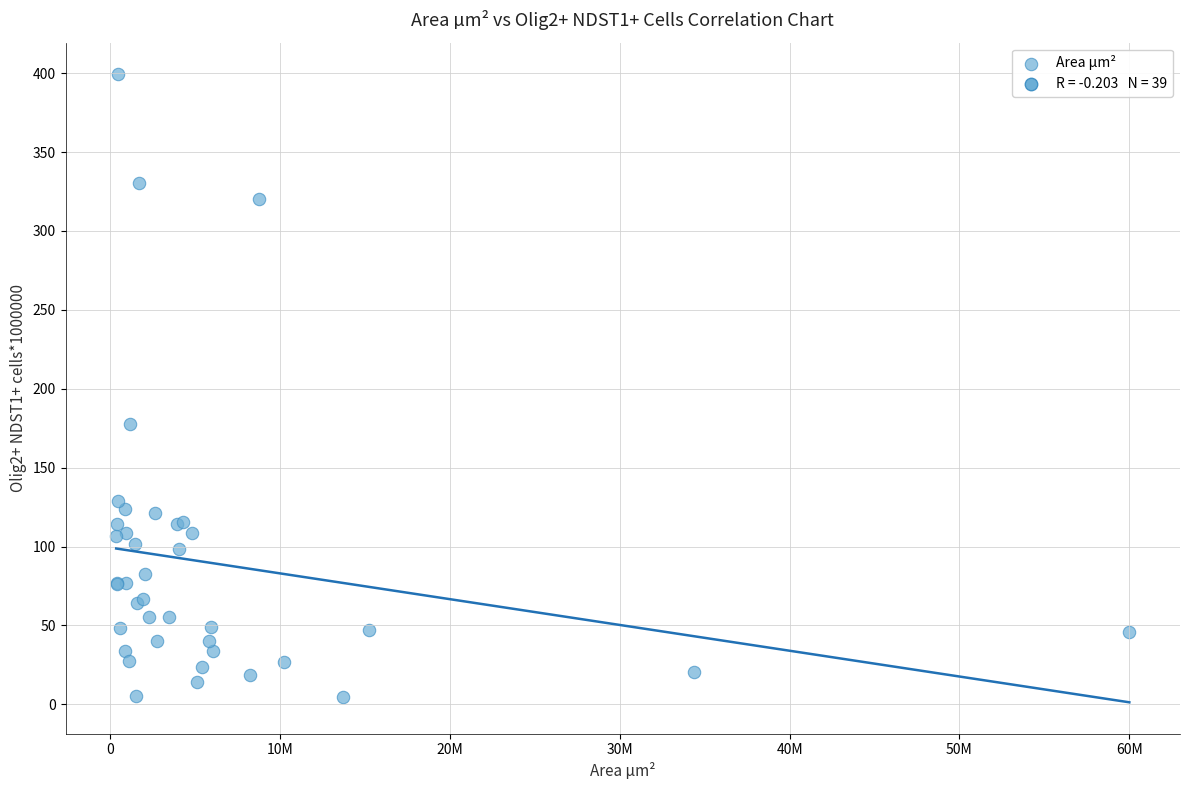

What Y value in the scatter plot is closest to 202?

177.6